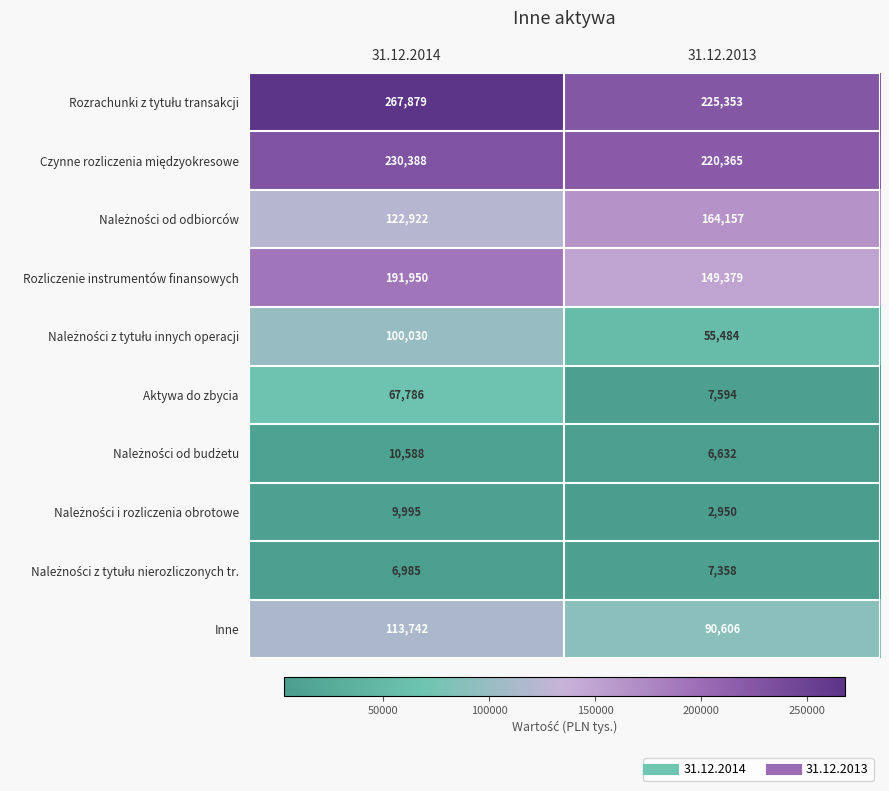

Read the Inne value at 31.12.2014, to the nearest 100.

113700